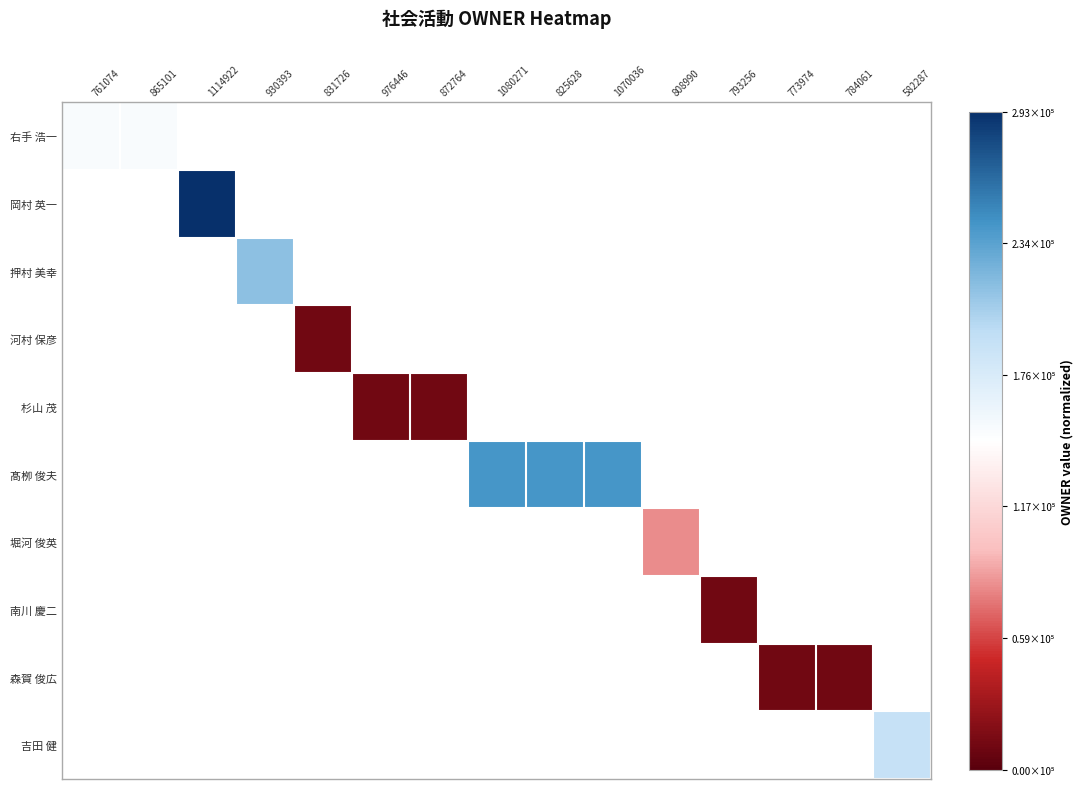

Is the value of 森賀 俊広 at 808990 greater than the value of 南川 慶二 at 1070036?

No